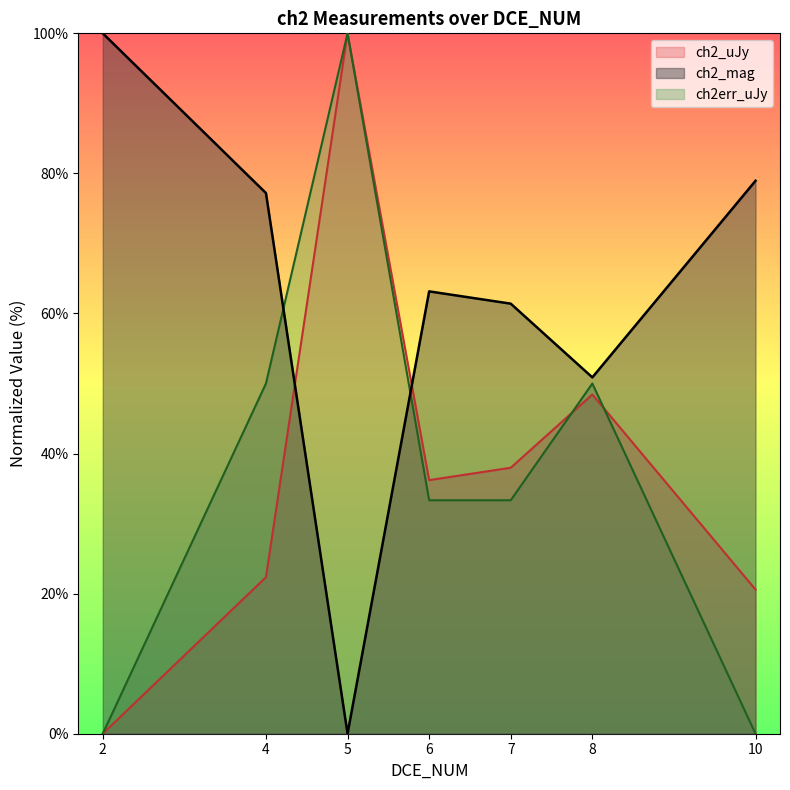

What is the difference between the second highest and minimum values in the ch2_uJy series?

48.4